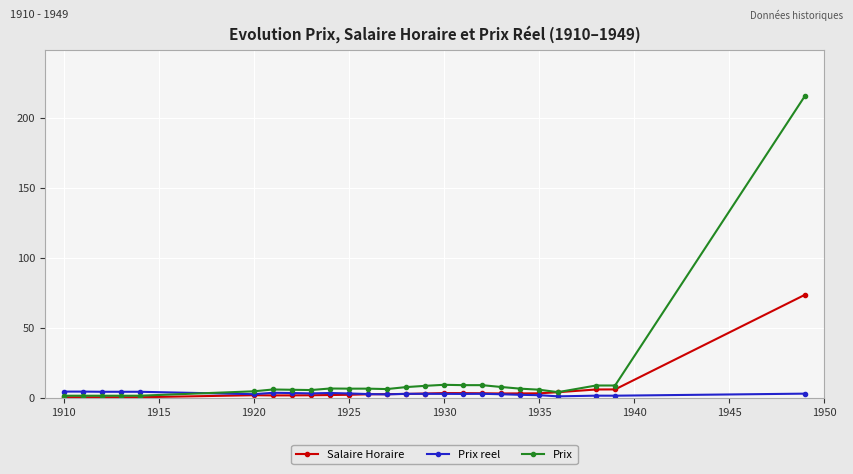

Rank the series by their maximum value, from lowest to highest.

Prix reel, Salaire Horaire, Prix